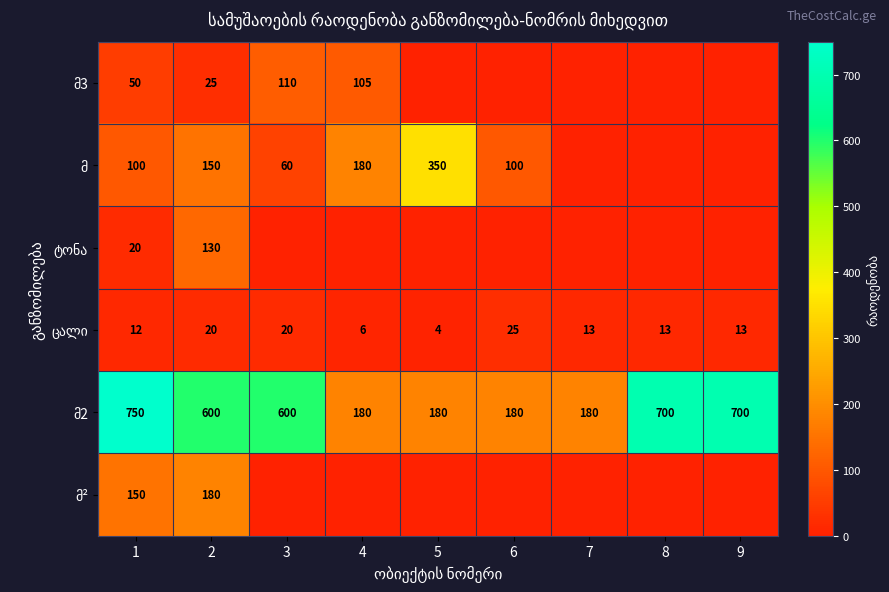

True or false: მ2 has a value of 600 at 3.

True